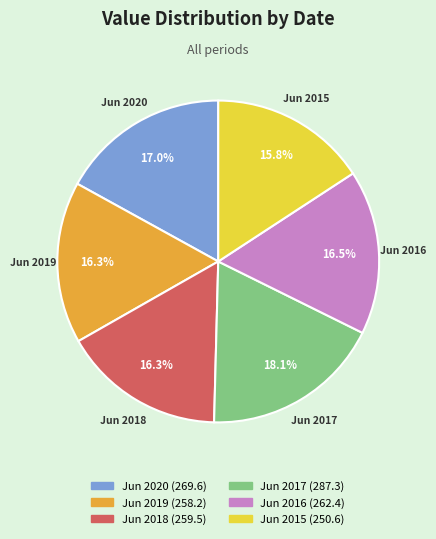

Which category has the biggest portion of the pie?

Jun 2017